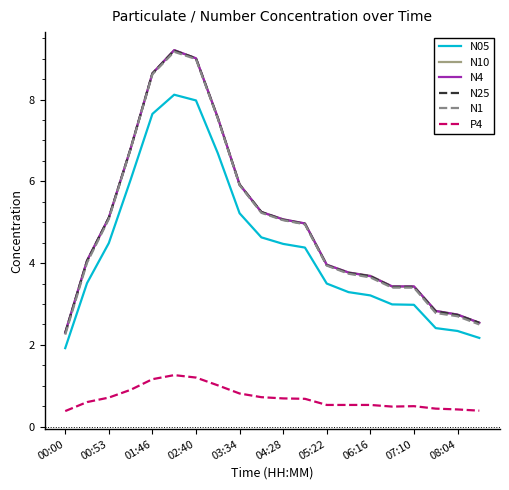

What is the sum of all N10 values?

100.3